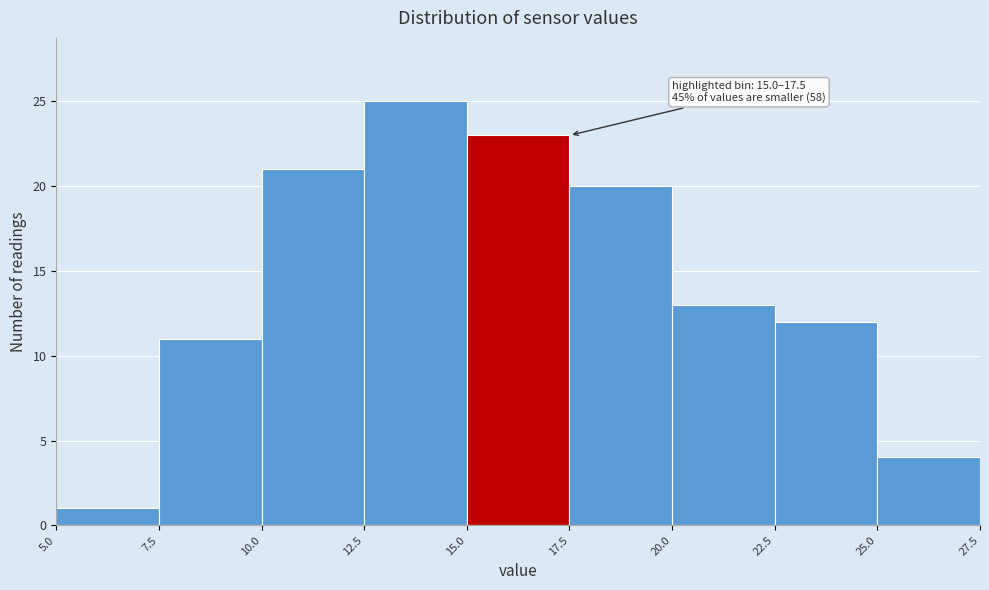

Which range on the x-axis has the tallest bar?

12.5 to 15.0